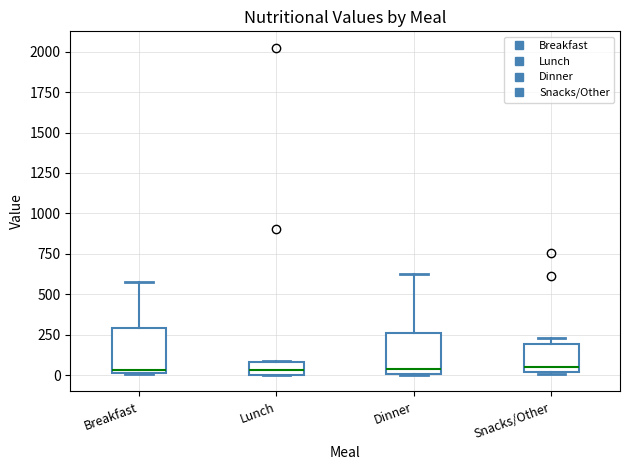

Where is the lower edge of the box for Breakfast on the y-axis? The values are not printed on the chart, so give them approximately, as read against the axis.

0